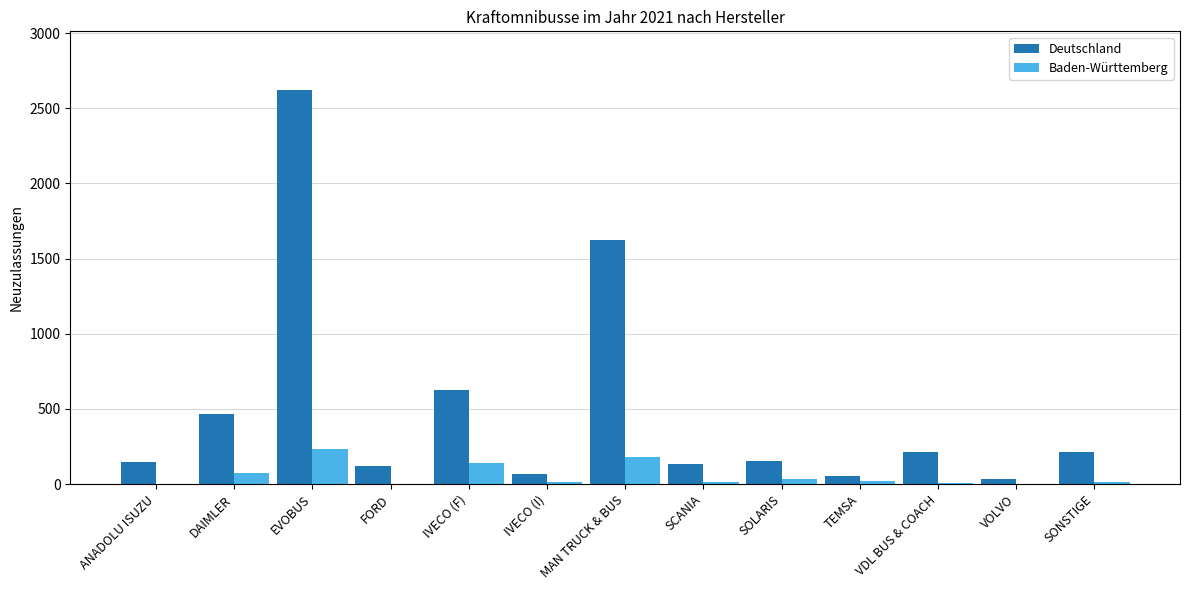

What is the maximum value for Baden-Württemberg?

235